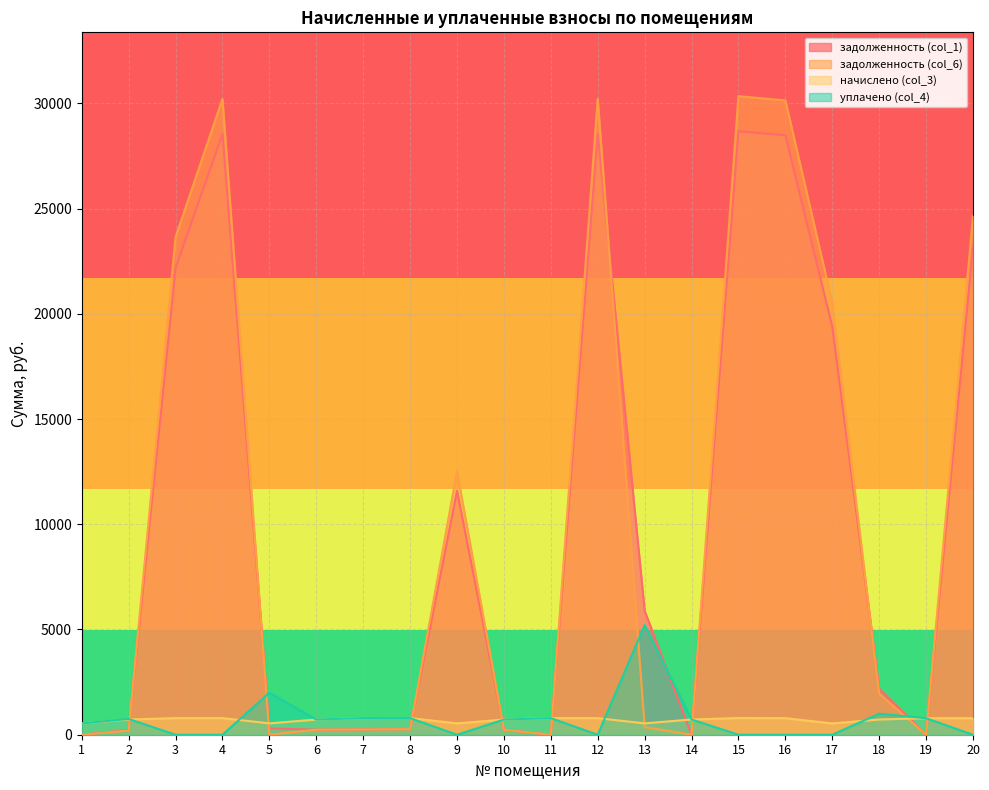

Is it true that начислено (col_3) equals 319.6 at 9?

False